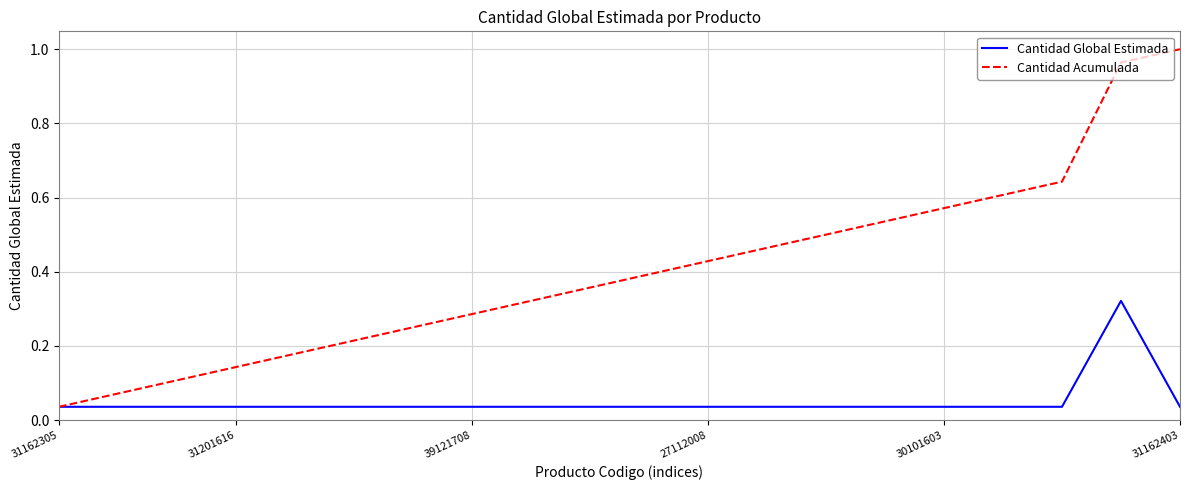

Which series has the largest total across all categories?

Cantidad Acumulada